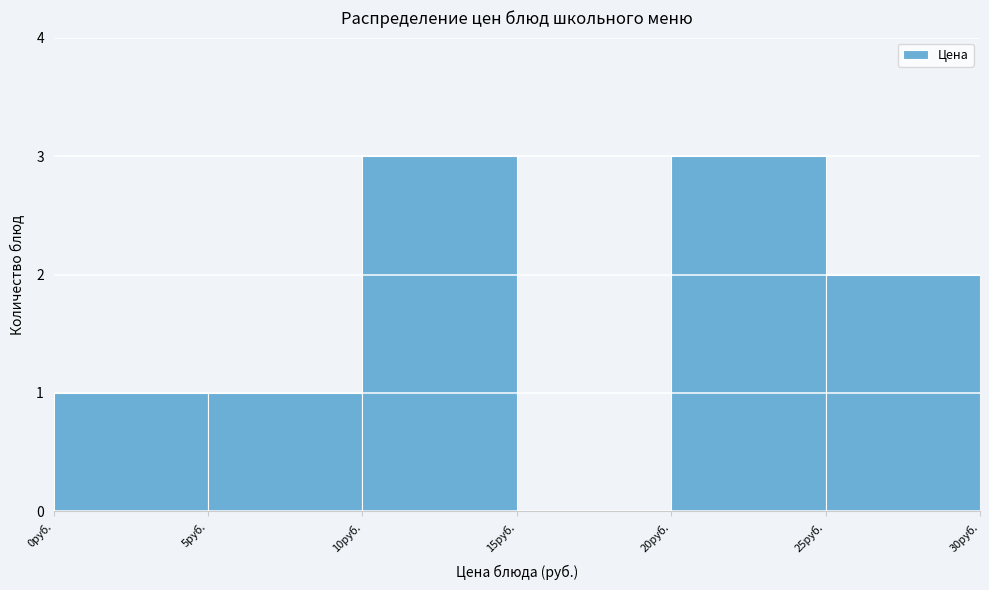

How tall is the bar that spans 5 to 10 on the x-axis? The values are not printed on the chart, so give them approximately, as read against the axis.

1